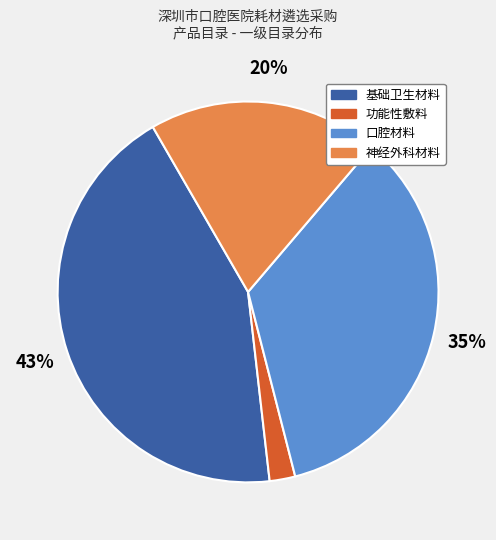

Which slice is the smallest?

功能性敷料